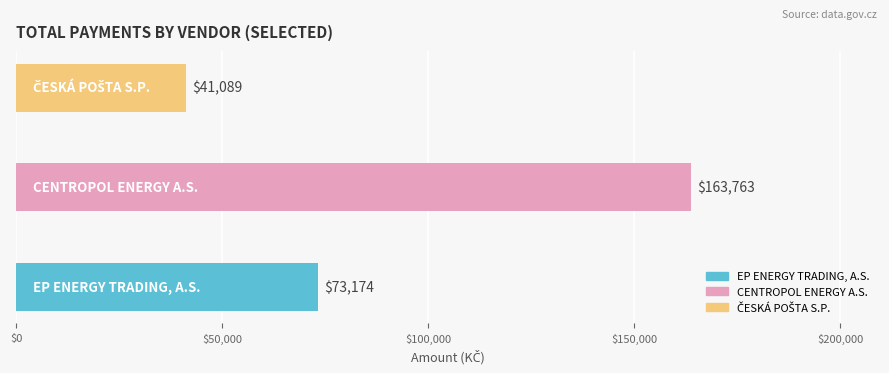

Does the chart contain stacked bars?

No